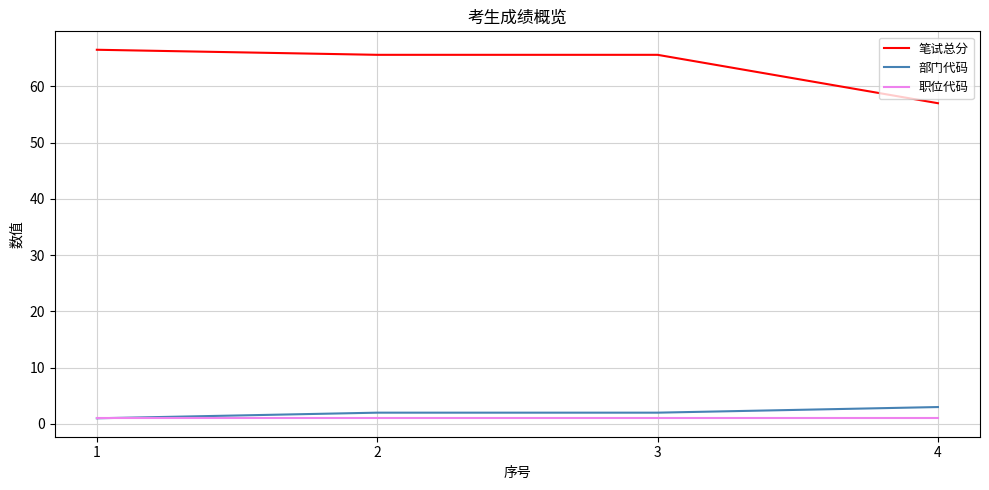

Which series has the largest total across all categories?

笔试总分